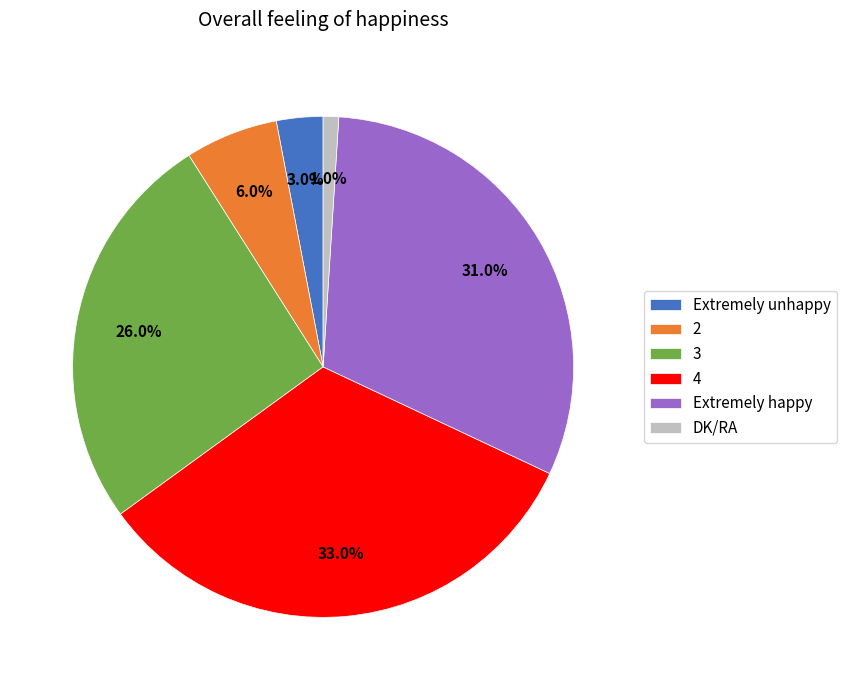

Does any single category account for the majority?

No